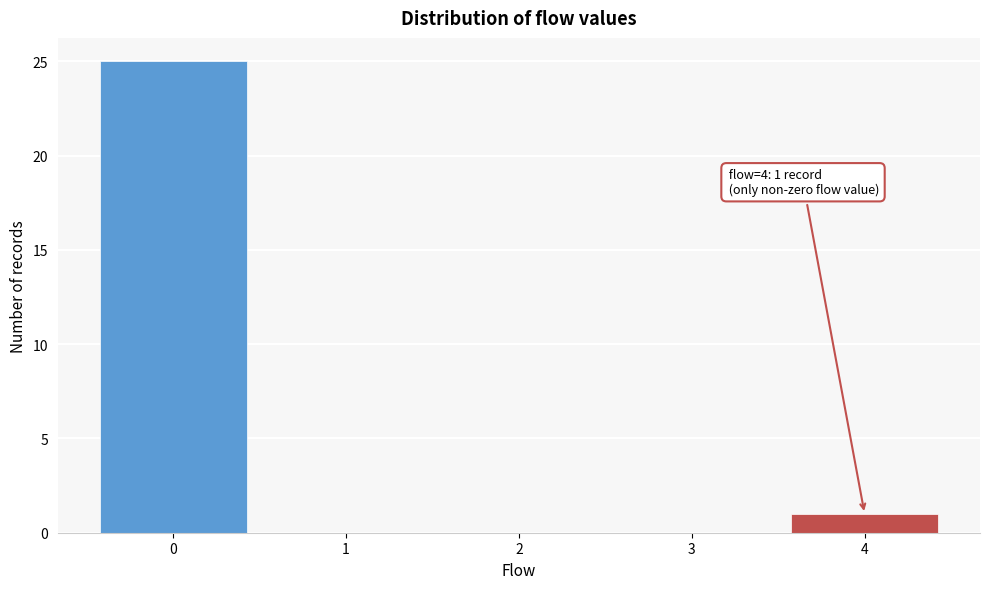

Which range on the x-axis has the tallest bar?

-0.5 to 0.5